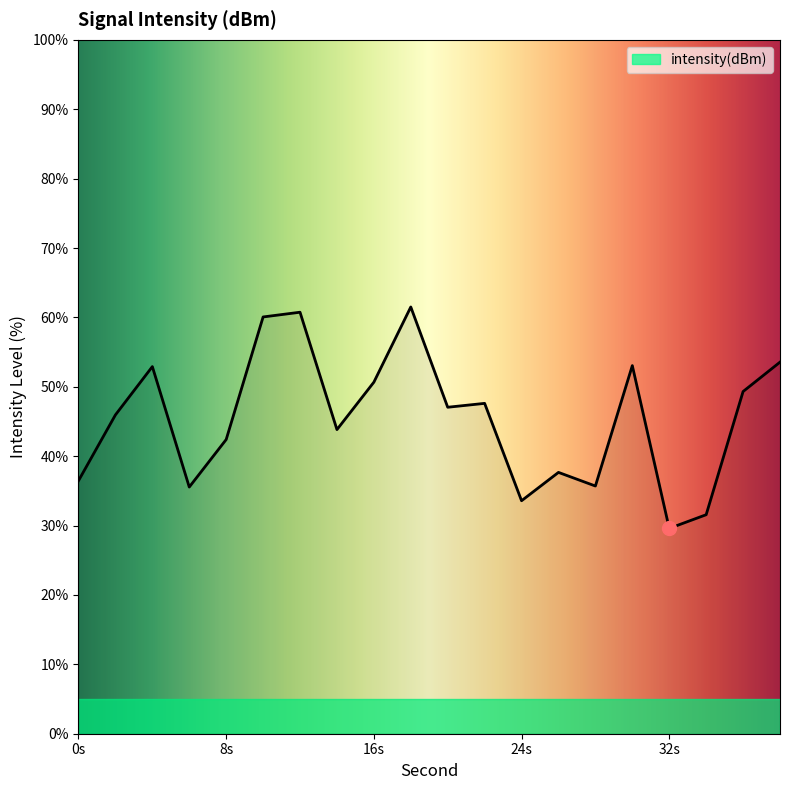

What is the difference between the maximum and minimum values?

31.9